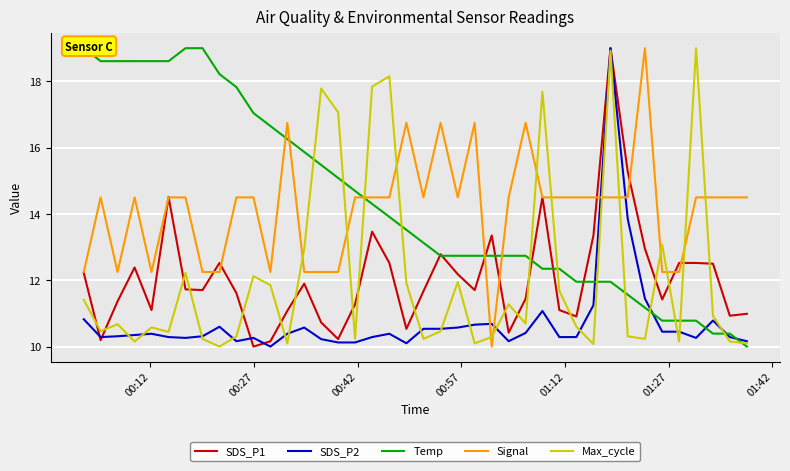

At how many categories does at least one series exceed 16?

25